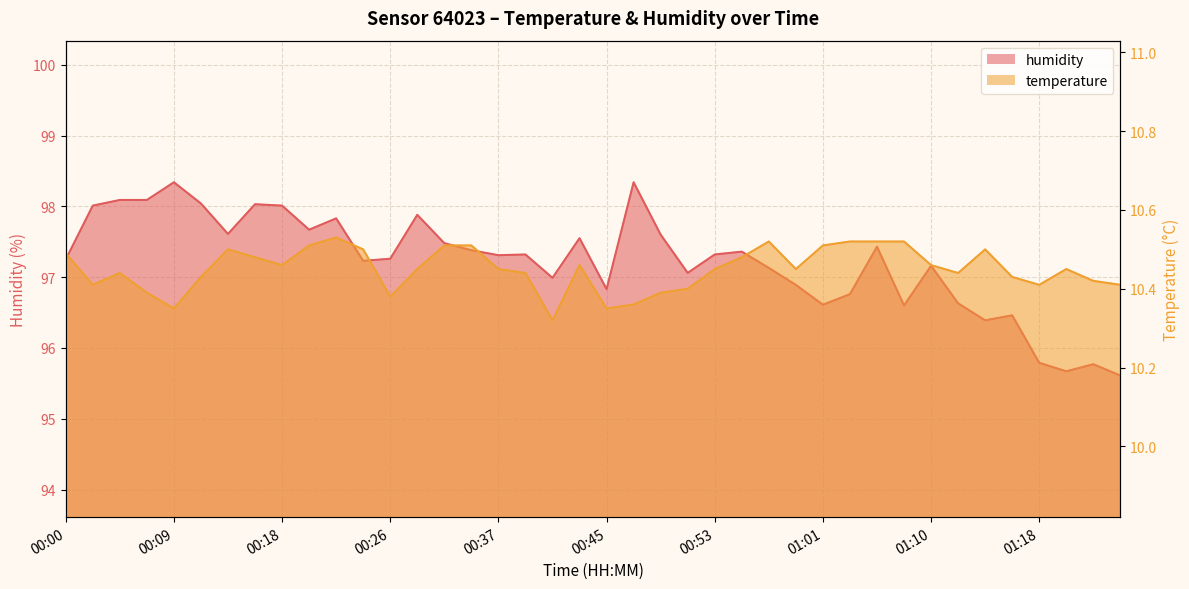

What is the label of the 27th point from the right?

00:27